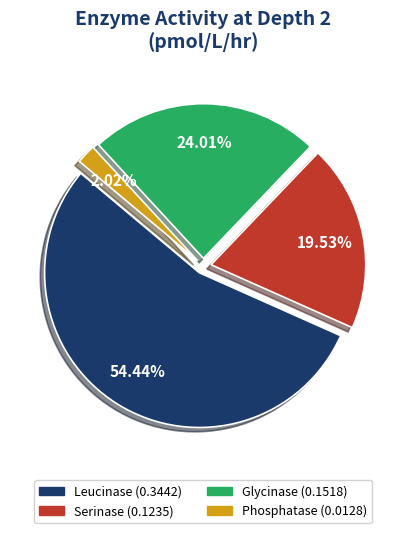

To the nearest percent, what is the average slice percentage?

25%